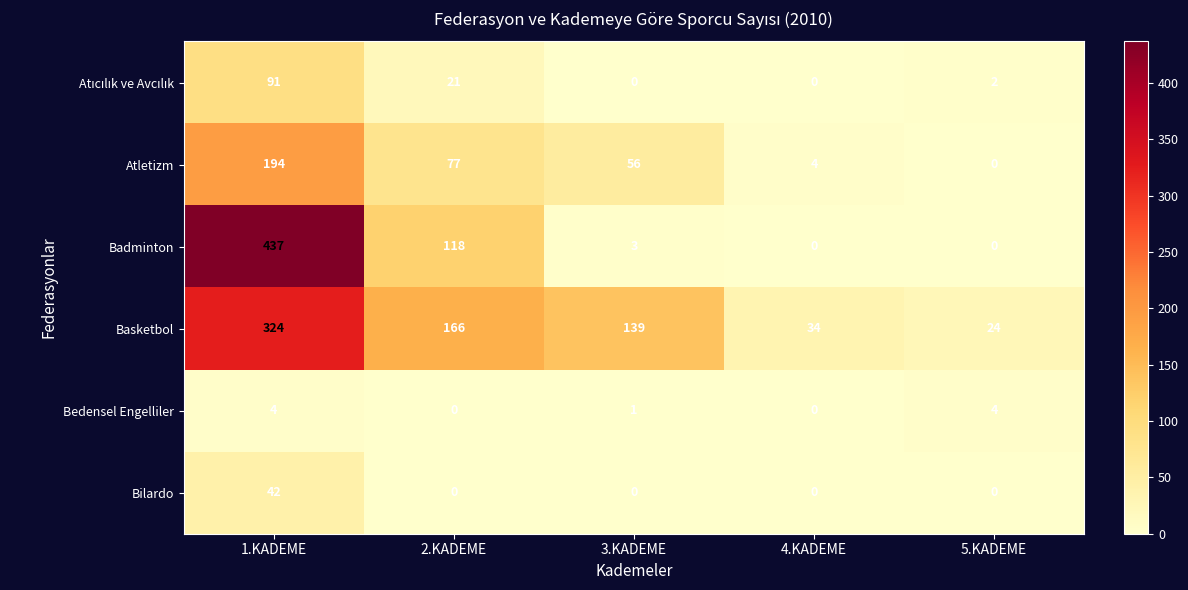

What is the difference between the highest and lowest values at 3.KADEME?

139